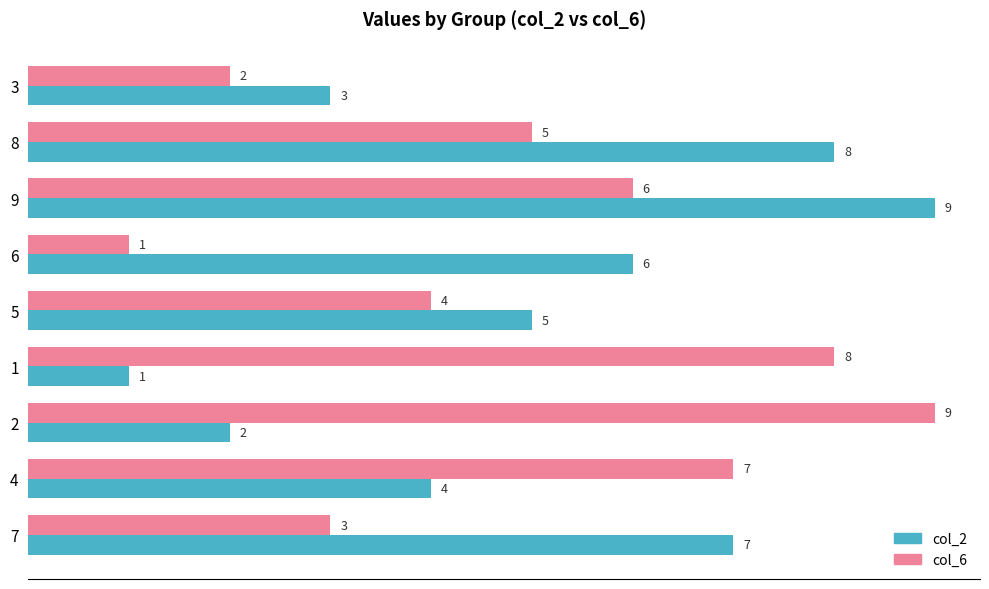

The col_6 series shows 6 at 9. True or false?

True